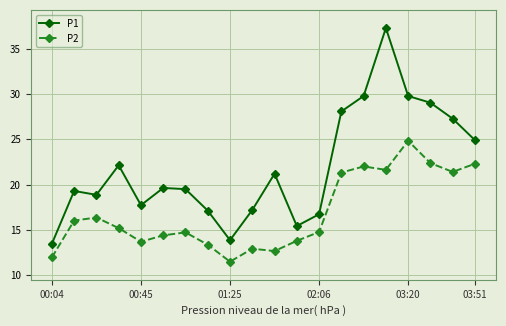

How many interior local valleys does the P1 series have?

4